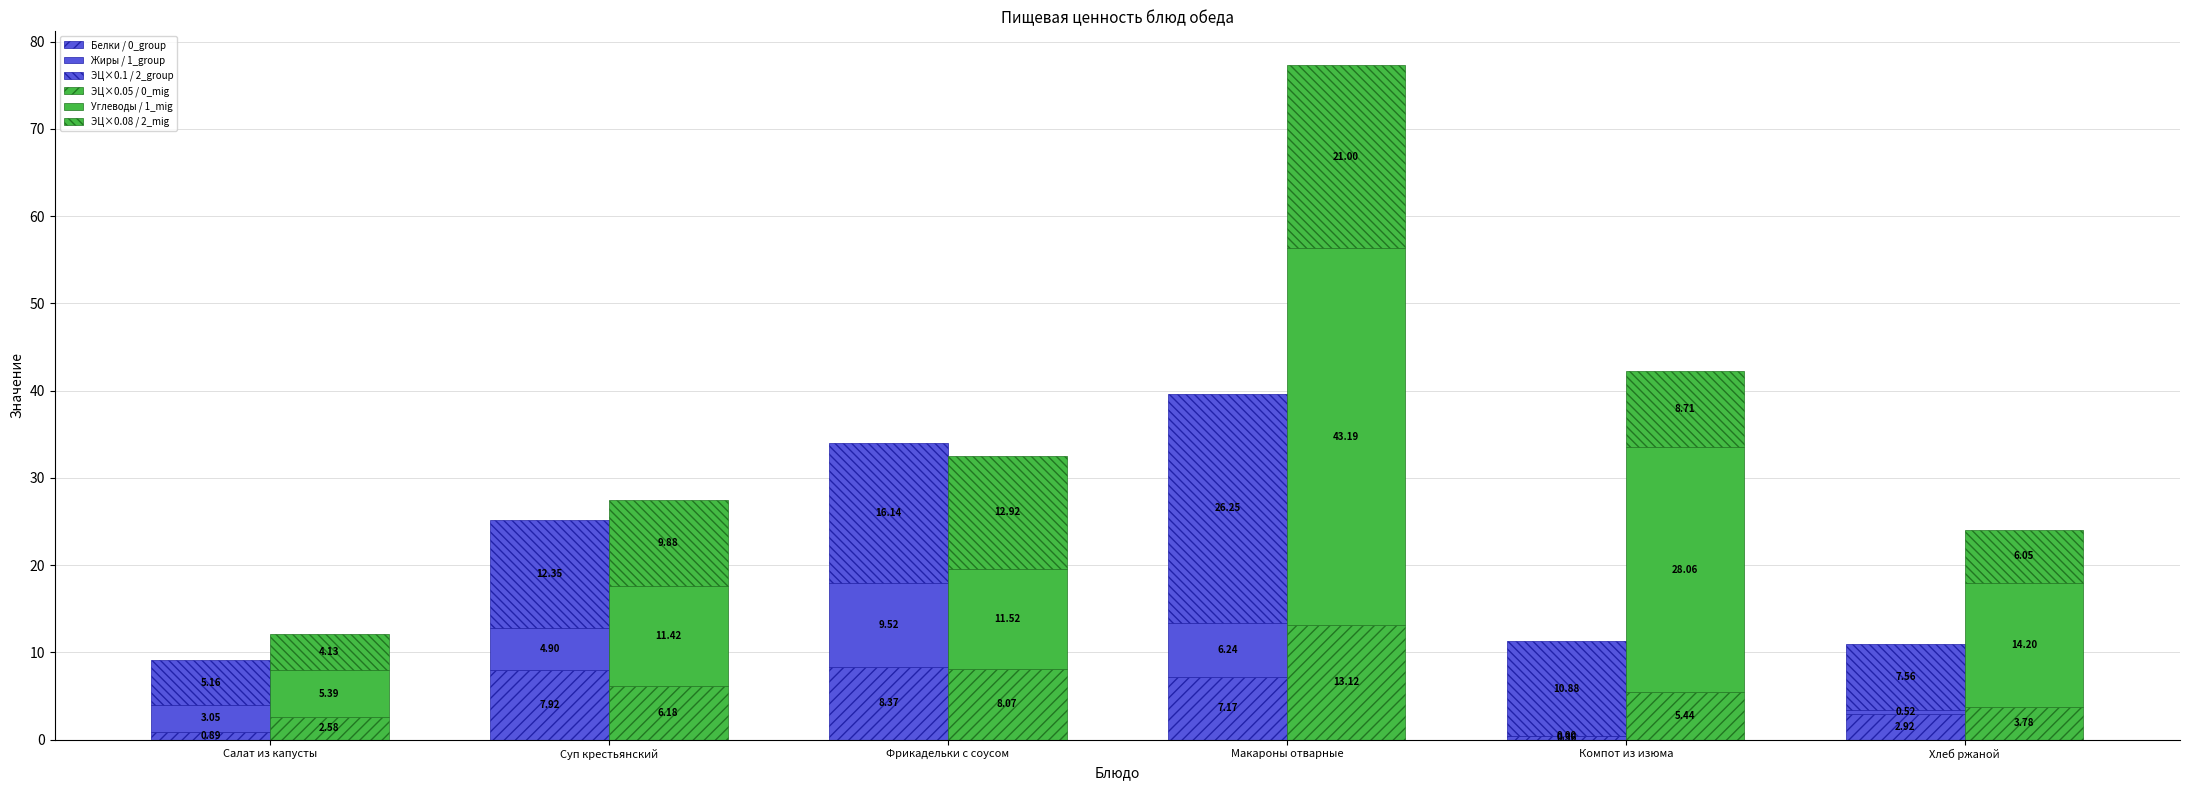

Is it true that ЭЦ×0.1 / 2_group equals 3.1 at Хлеб ржаной?

False